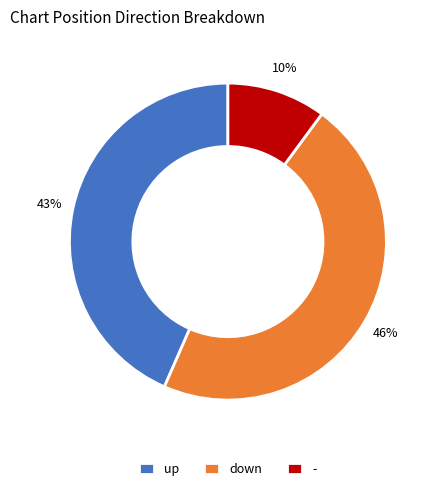

Do - and down together represent more than half of the pie?

Yes